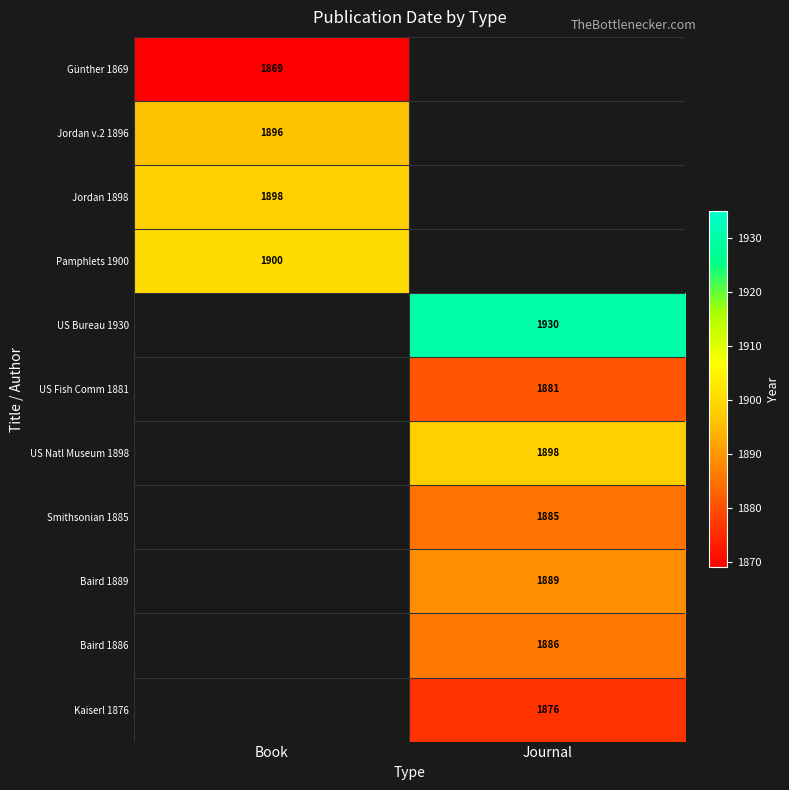

How many distinct data groups are displayed?

11